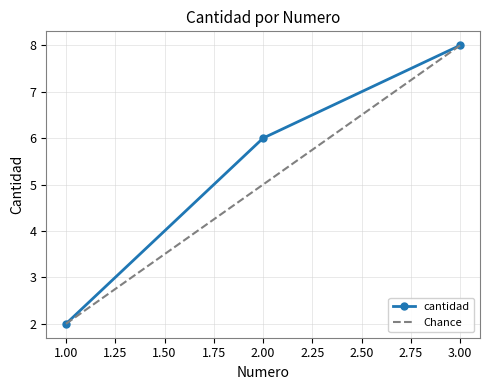

Rank the categories by value from lowest to highest.

1, 2, 3